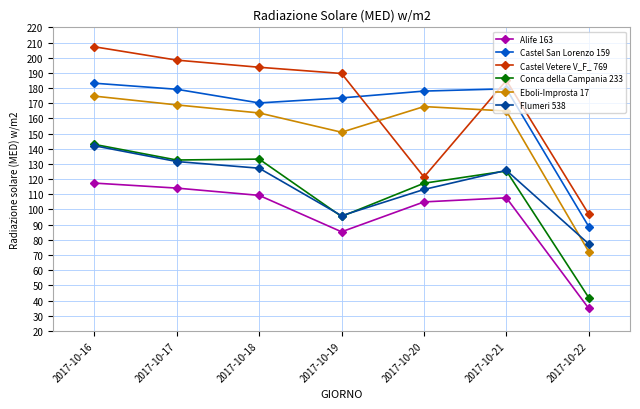

At how many categories does at least one series exceed 49?

7